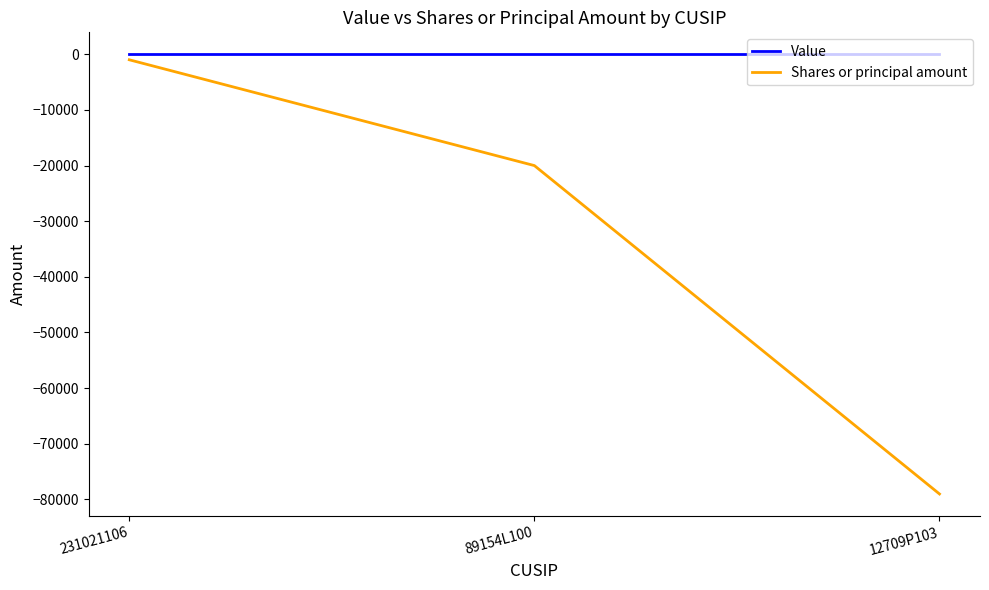

What is the sum of the Shares or principal amount values at 231021106 and 12709P103?

-80008